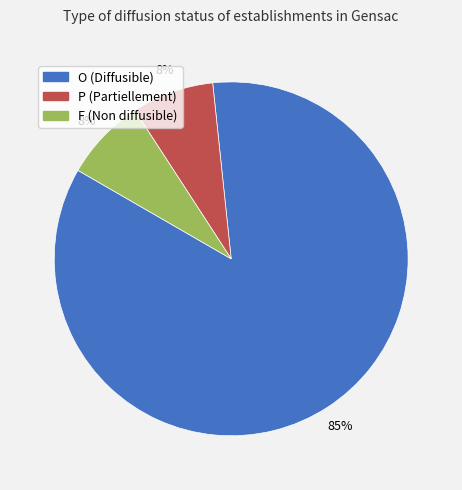

Does any single category account for the majority?

Yes